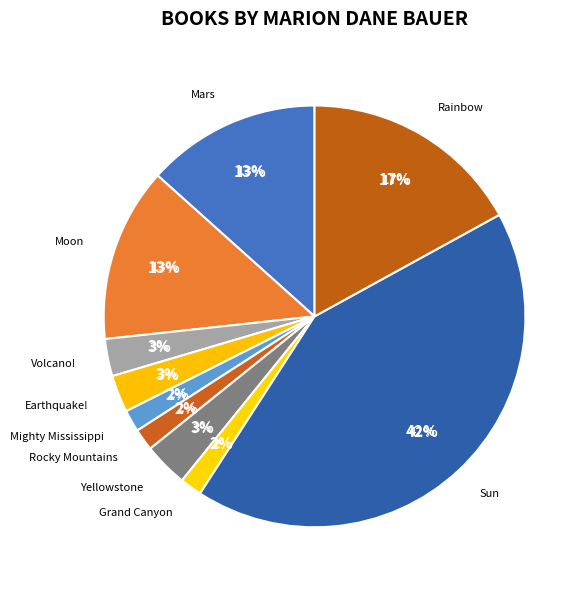

Does Earthquake! represent more than half of the total?

No